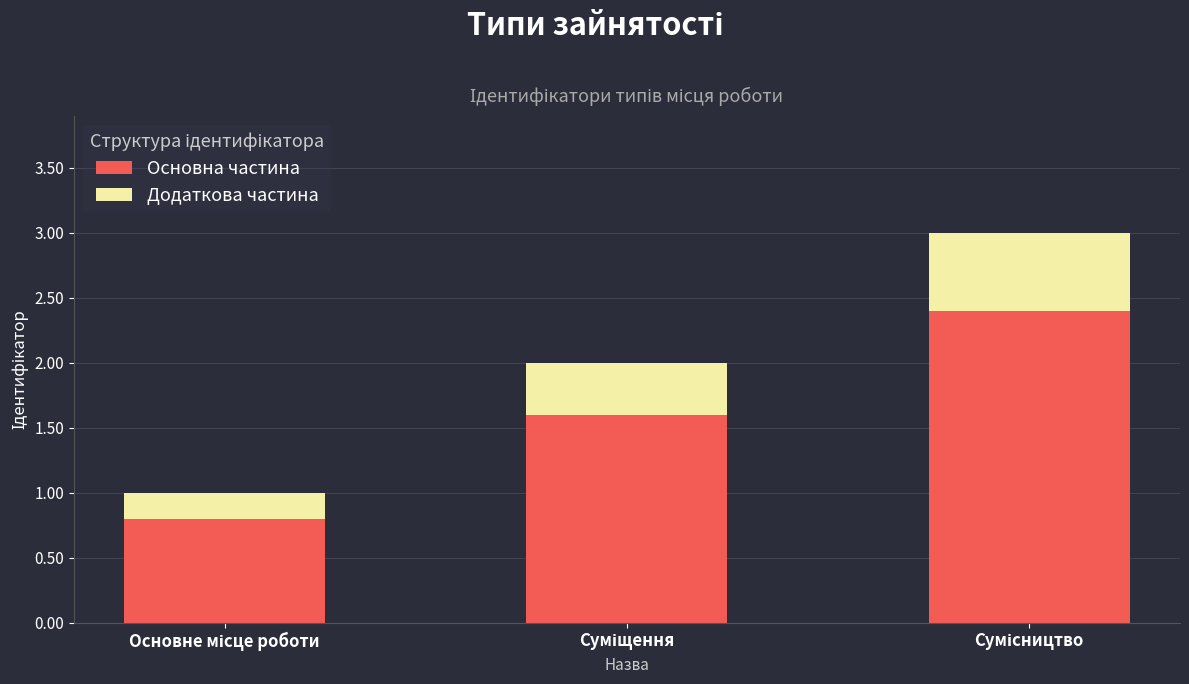

What is the sum of all Основна частина values?

4.8